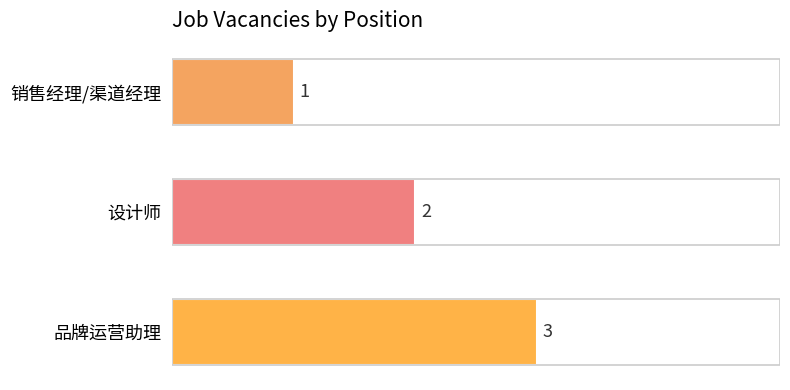

List the labels in order of value, largest first.

品牌运营助理, 设计师, 销售经理/渠道经理